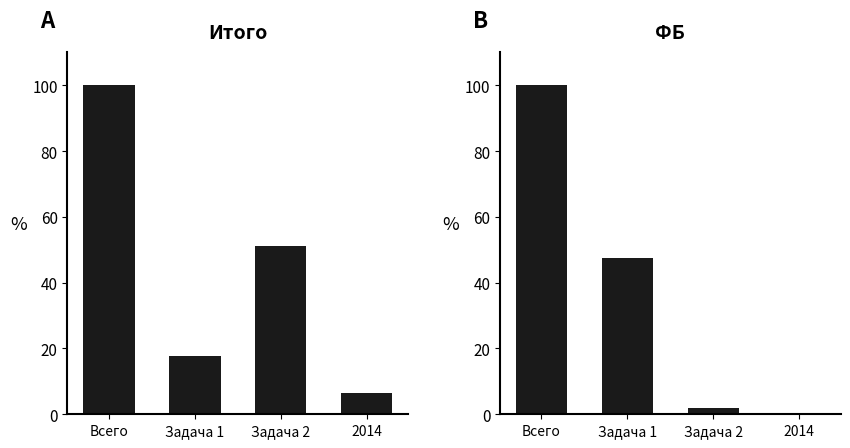

What value does the ФБ series have at Всего?

100.0